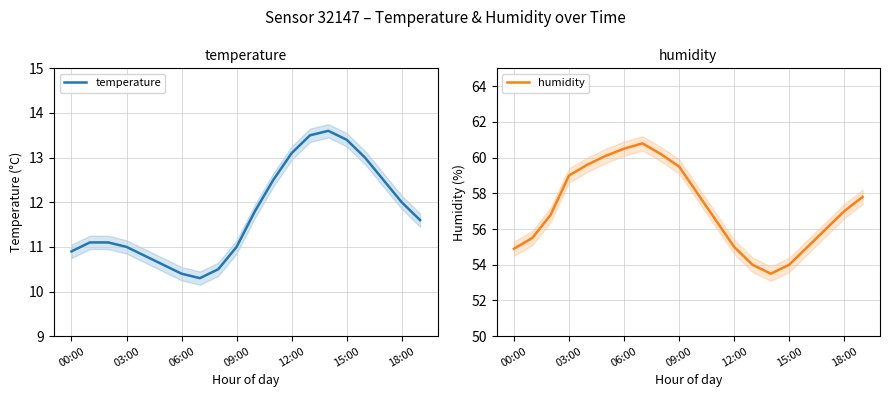

How many distinct data groups are displayed?

2